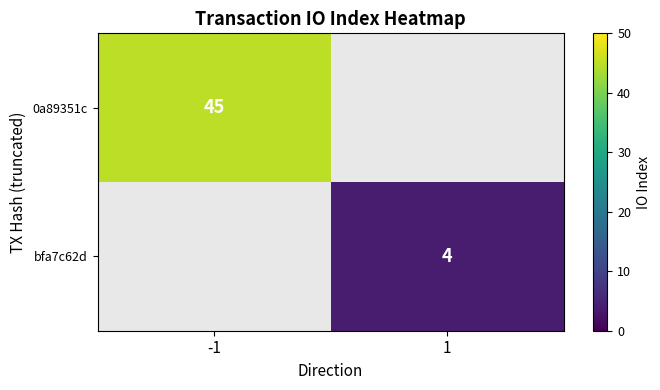

True or false: bfa7c62d has a value of 5 at 1.

False